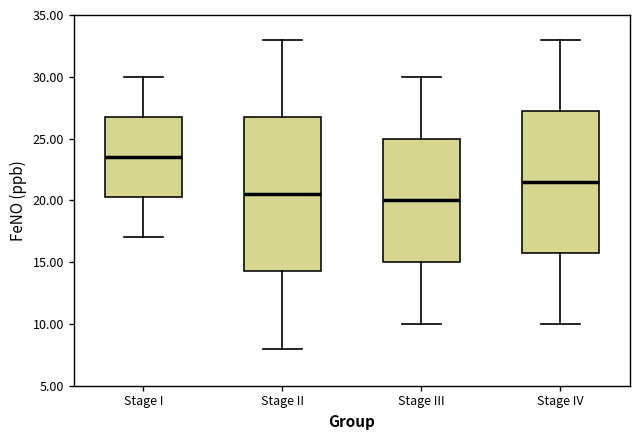

Reading left to right, read every box against the y-axis: the position of its median line, the range the box covers, and the ends of its whiskers. The values are not printed on the chart, so give them approximately, as read against the axis.

Stage I: median 23.5, box 20.5 to 27.0, whiskers 17.0 to 30.0
Stage II: median 20.5, box 14.5 to 27.0, whiskers 8.0 to 33.0
Stage III: median 20.0, box 15.0 to 25.0, whiskers 10.0 to 30.0
Stage IV: median 21.5, box 16.0 to 27.5, whiskers 10.0 to 33.0